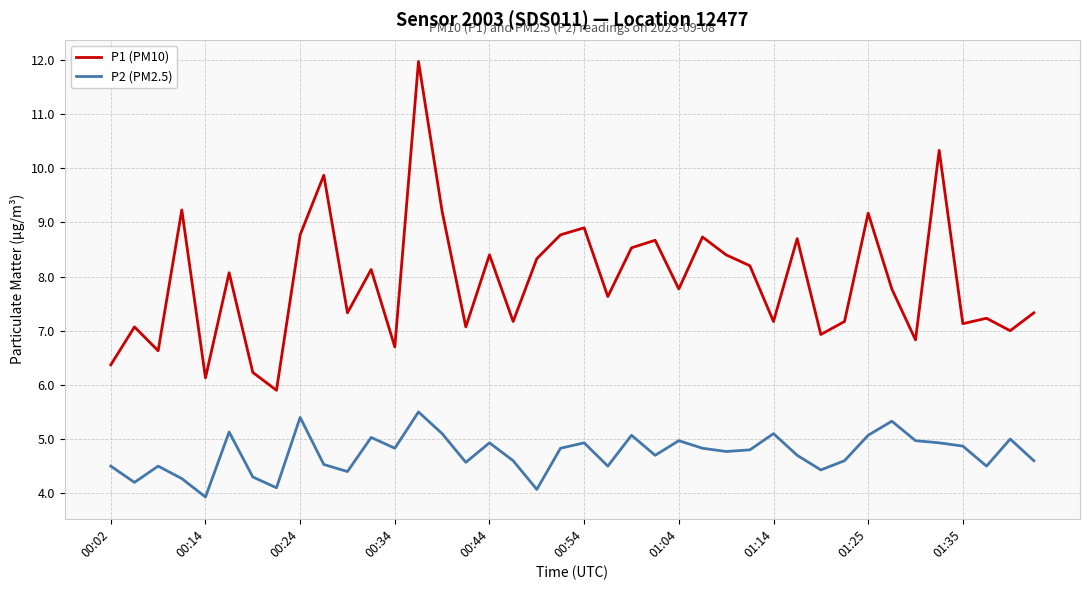

What is the maximum value shown in the chart?

12.0